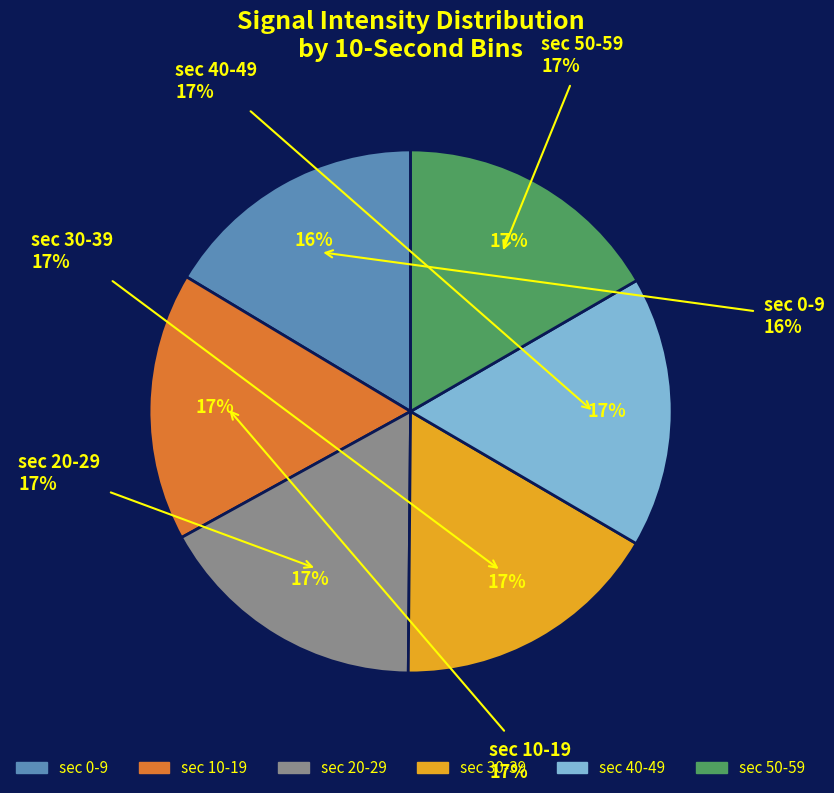

Is there any slice that represents more than half of the pie?

No